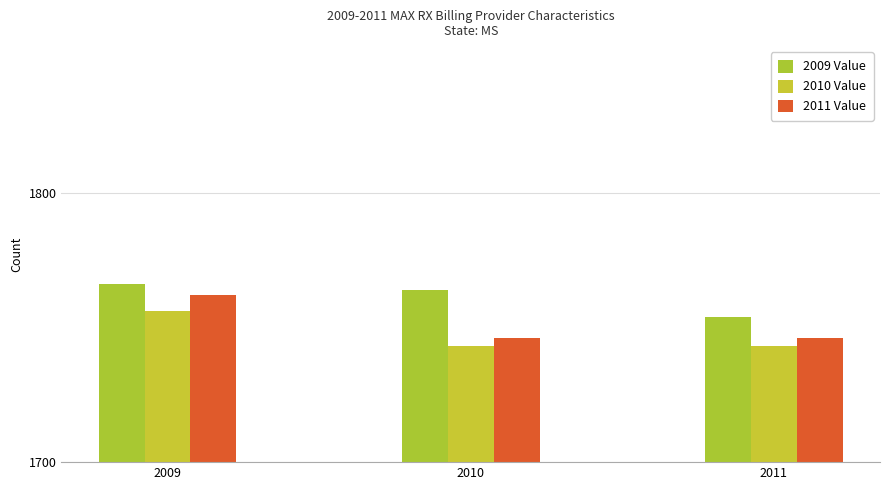

Which category has the highest value in the 2011 Value series?

2009